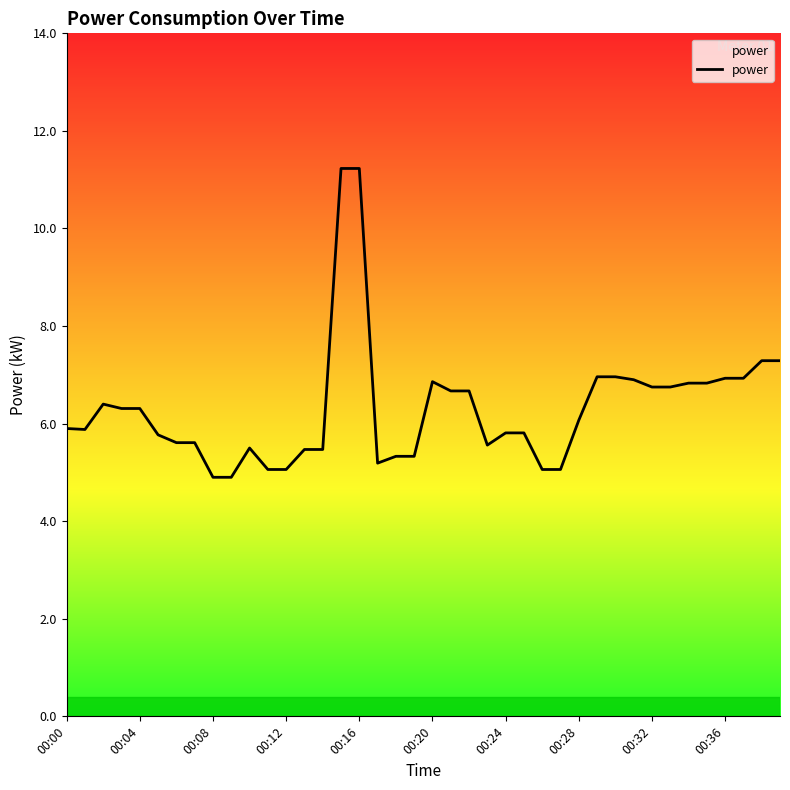

What is the difference between the maximum and minimum values?

6.3